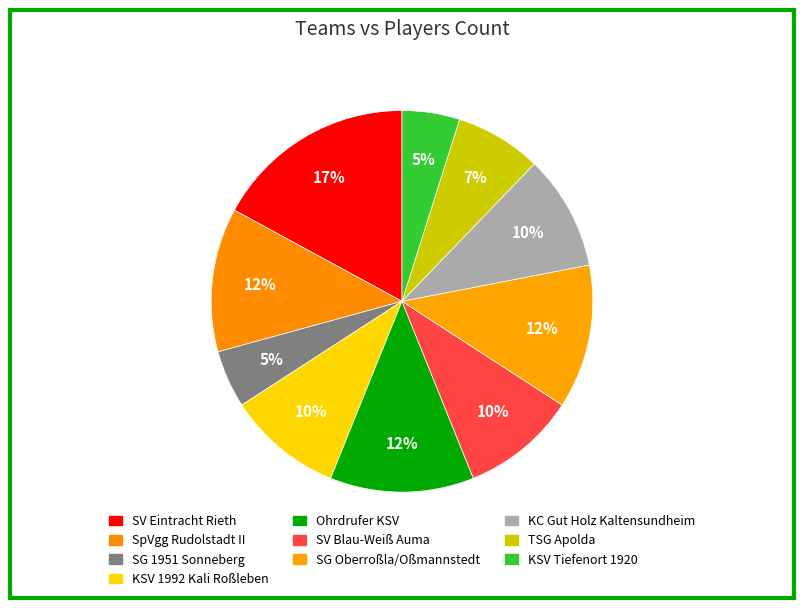

Does KC Gut Holz Kaltensundheim represent more than half of the total?

No